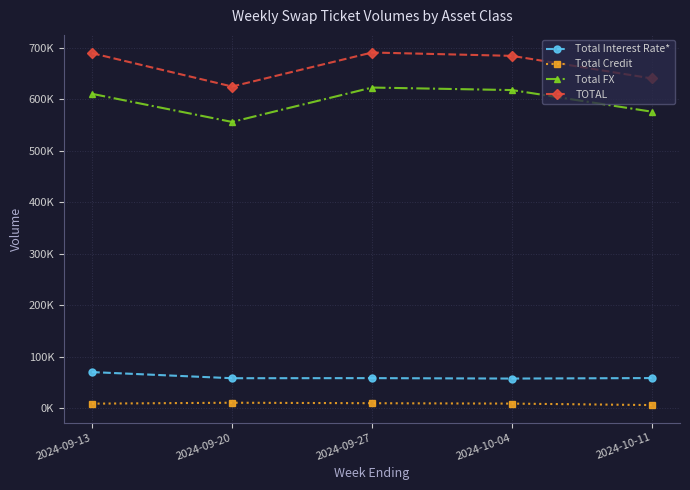

Which has a higher value, 2024-09-20 or 2024-09-13?

2024-09-13